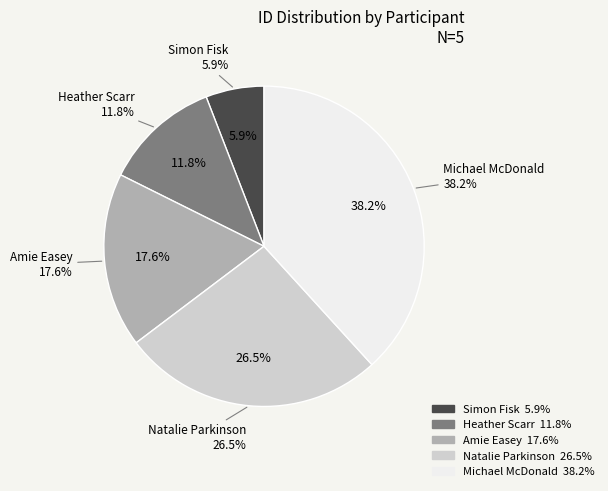

To the nearest percent, what is the difference between the Heather Scarr and Simon Fisk slice percentages?

6%